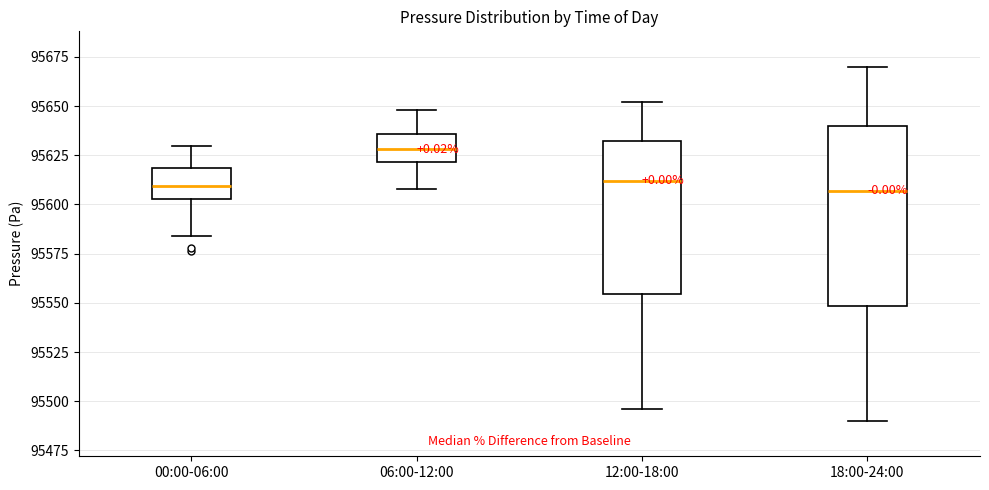

Reading left to right, transcribe this box plot: for each box, give where its median line is, the range the box spans, and where its two whiskers end, as read against the y-axis. The values are not printed on the chart, so give them approximately, as read against the axis.

00:00-06:00: median 95610, box 95605 to 95620, whiskers 95585 to 95630
06:00-12:00: median 95630, box 95620 to 95635, whiskers 95610 to 95650
12:00-18:00: median 95610, box 95555 to 95635, whiskers 95495 to 95650
18:00-24:00: median 95605, box 95550 to 95640, whiskers 95490 to 95670